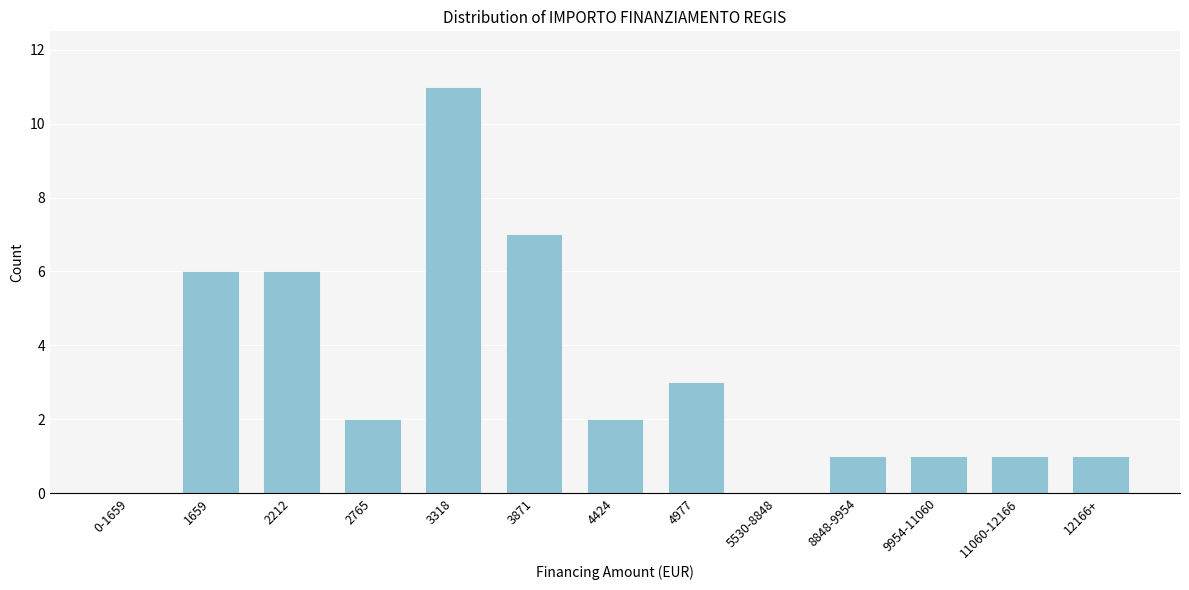

Reading right to left, transcribe all the data shown in this chart.

12166+=1	11060-12166=1	9954-11060=1	8848-9954=1	5530-8848=0	4977=3	4424=2	3871=7	3318=11	2765=2	2212=6	1659=6	0-1659=0